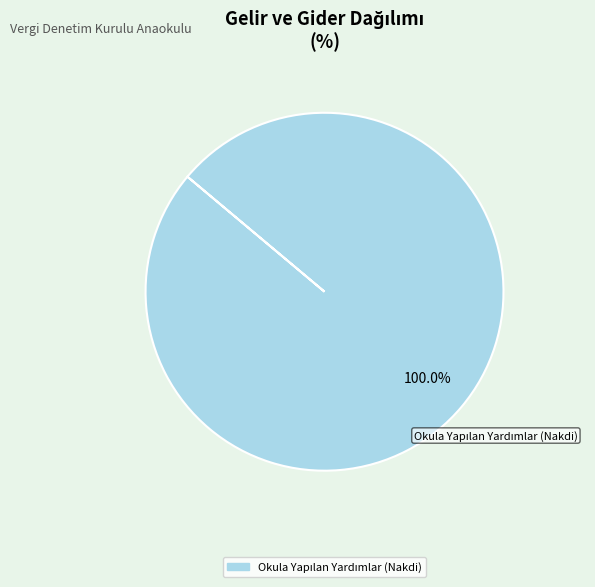

Is there a majority slice in this chart?

Yes